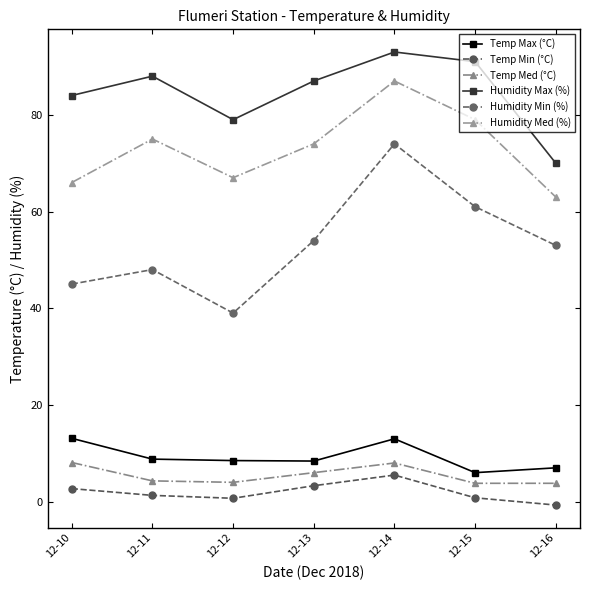

Does the chart have visible grid lines?

No